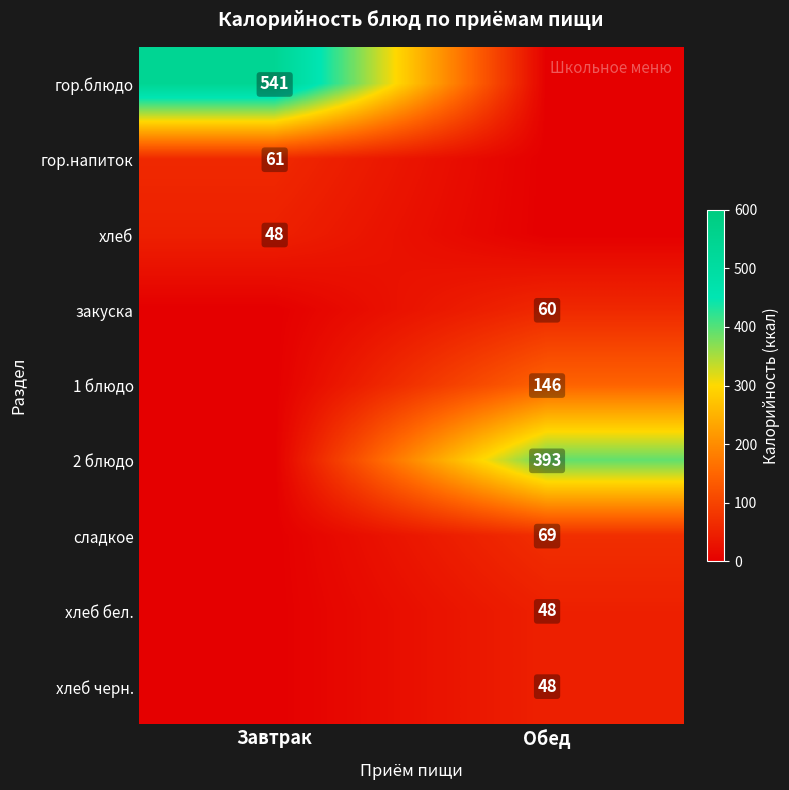

The закуска series shows 60 at Обед. True or false?

True